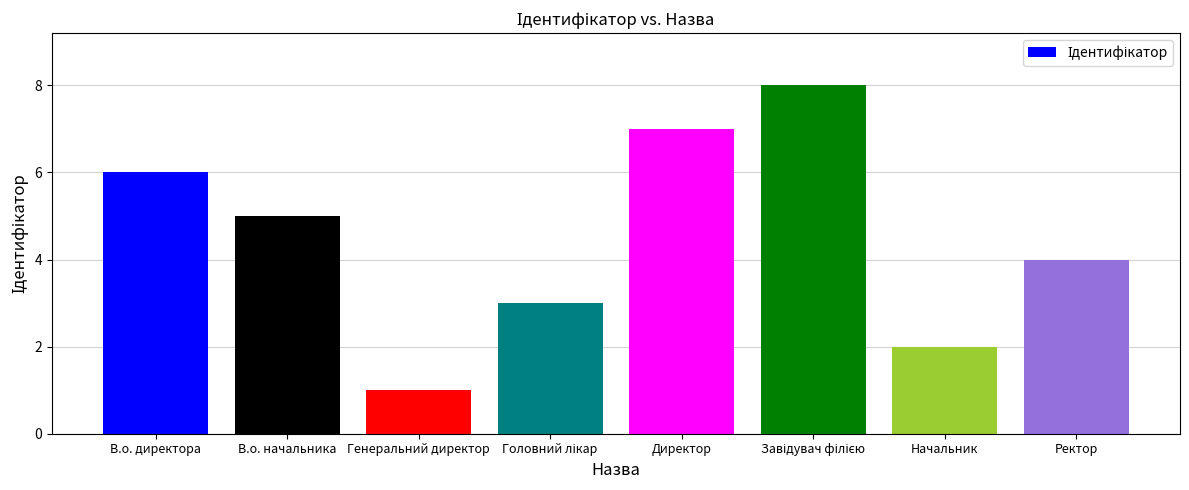

How many data points does each series have?

8